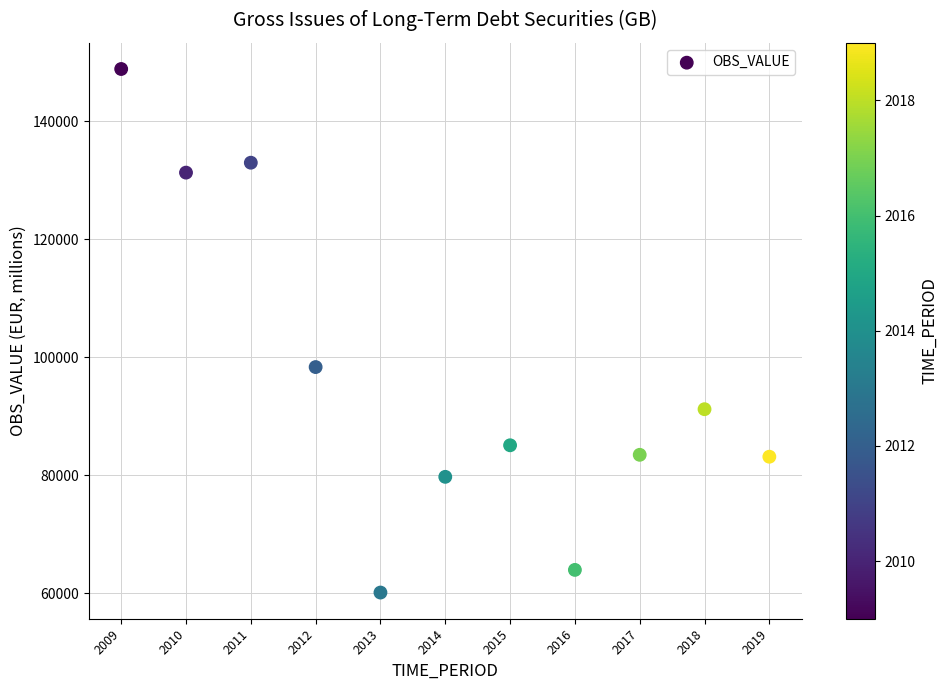

What is the average Y value?

96199.6